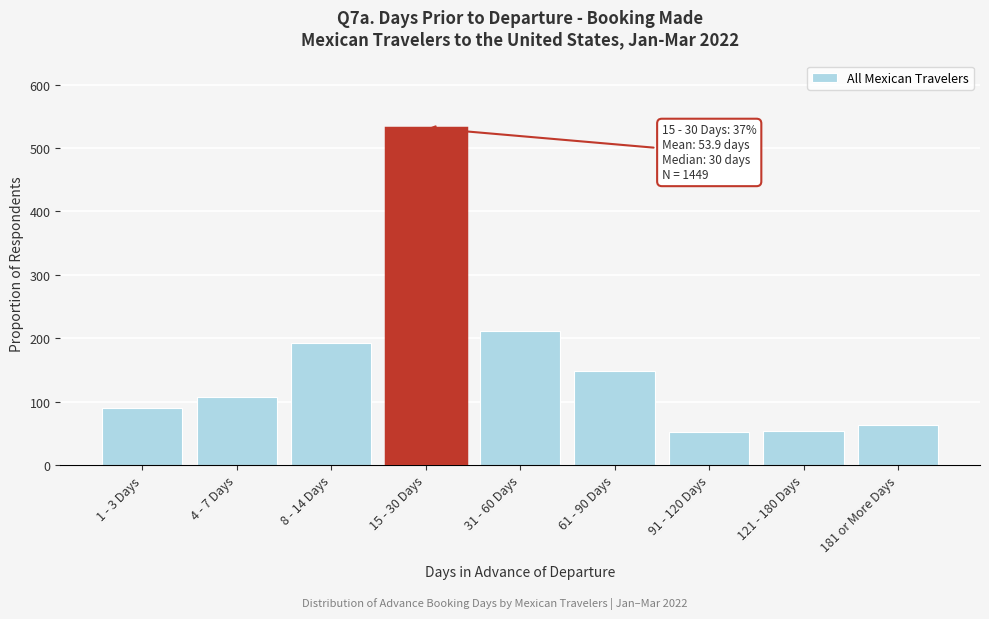

Which category has the highest value across all series?

15 - 30 Days